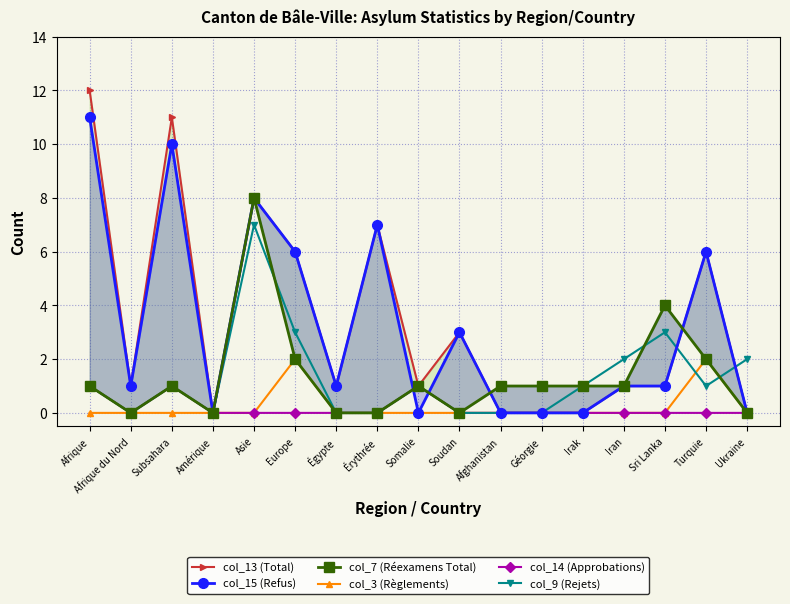

True or false: col_14 (Approbations) has a value of -1 at Irak.

False